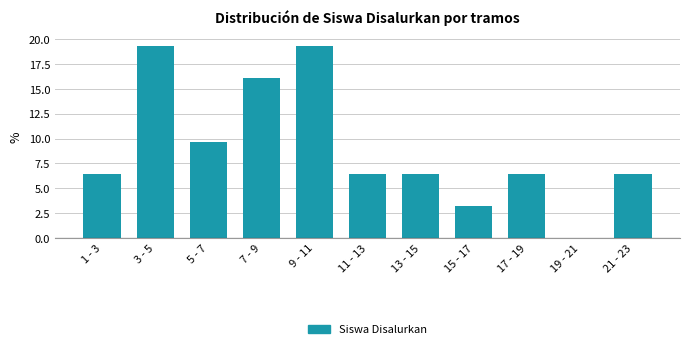

Reading left to right, what are all the values shown in this chart?

1 - 3=6.5	3 - 5=19.4	5 - 7=9.7	7 - 9=16.1	9 - 11=19.4	11 - 13=6.5	13 - 15=6.5	15 - 17=3.2	17 - 19=6.5	19 - 21=0.0	21 - 23=6.5